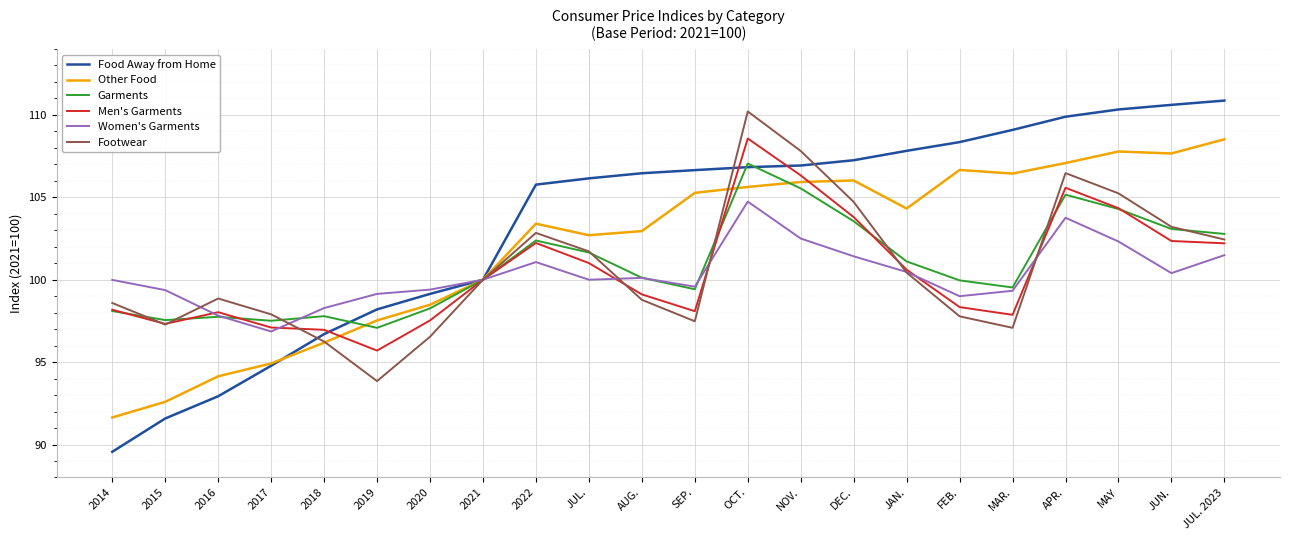

Where is the first local maximum for Men's Garments?

2016